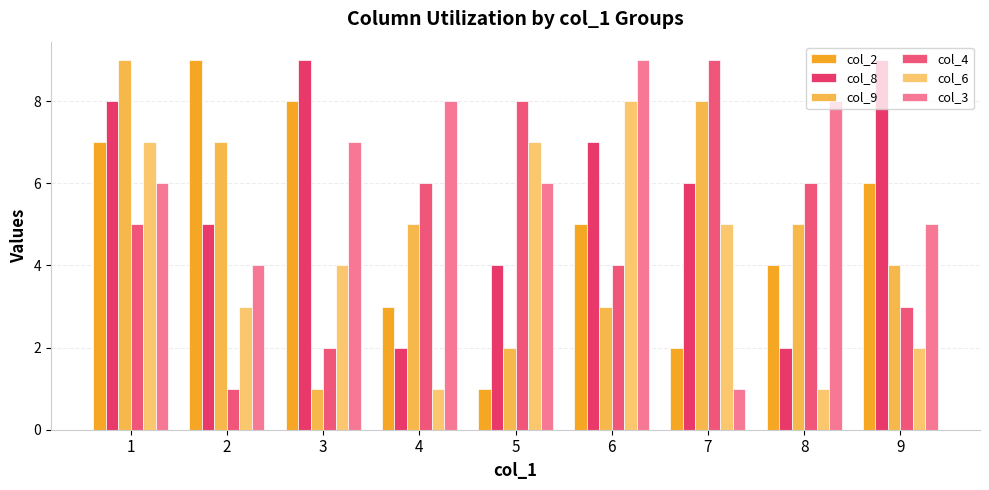

Is it true that col_4 equals 3 at 9?

True